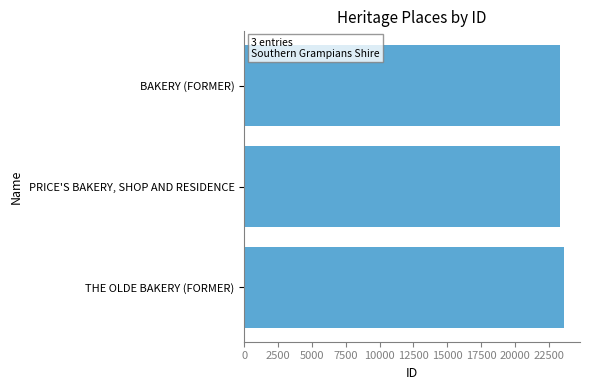

Rank the categories by value from lowest to highest.

BAKERY (FORMER), PRICE'S BAKERY, SHOP AND RESIDENCE, THE OLDE BAKERY (FORMER)